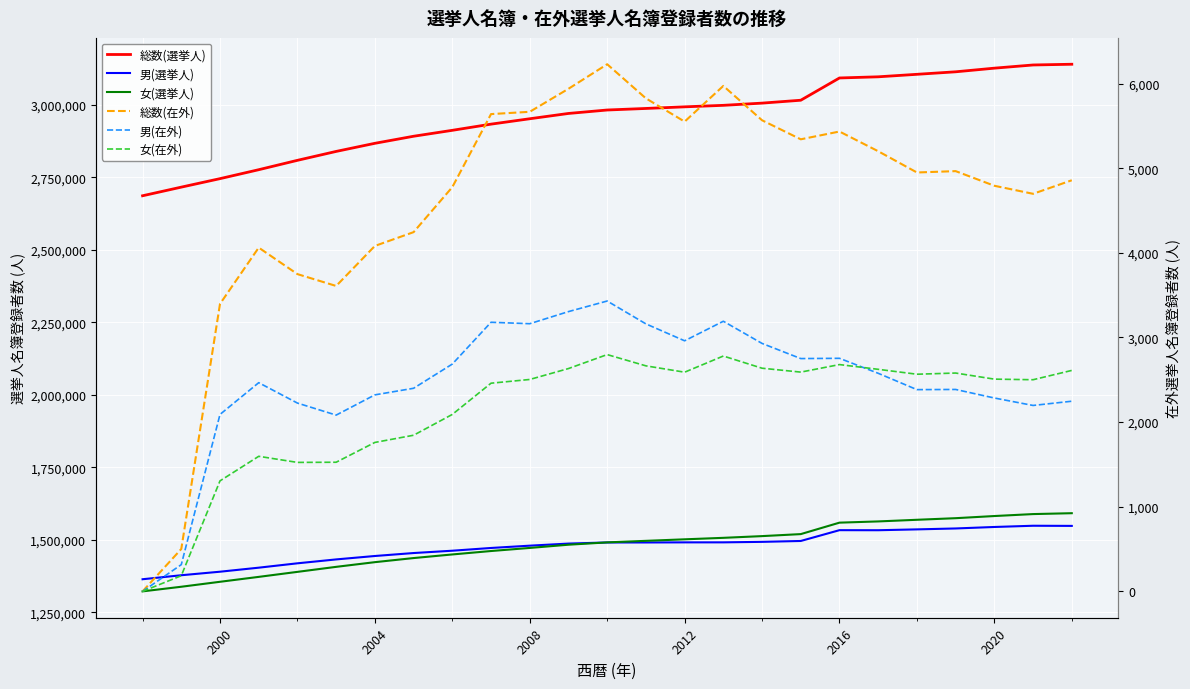

Which series has the largest total across all categories?

総数(選挙人)